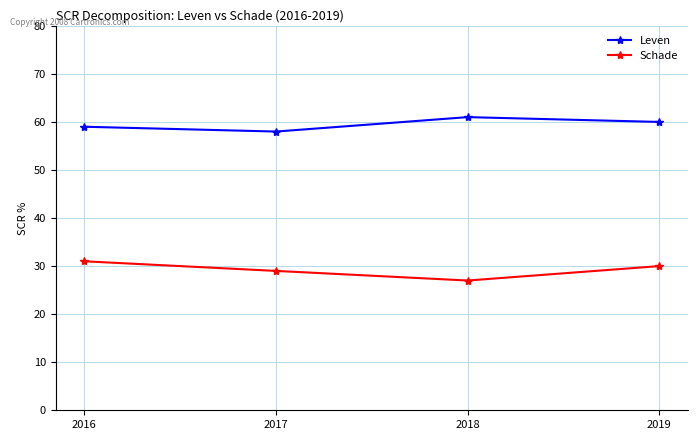

The Leven series shows 60 at 2019. True or false?

True